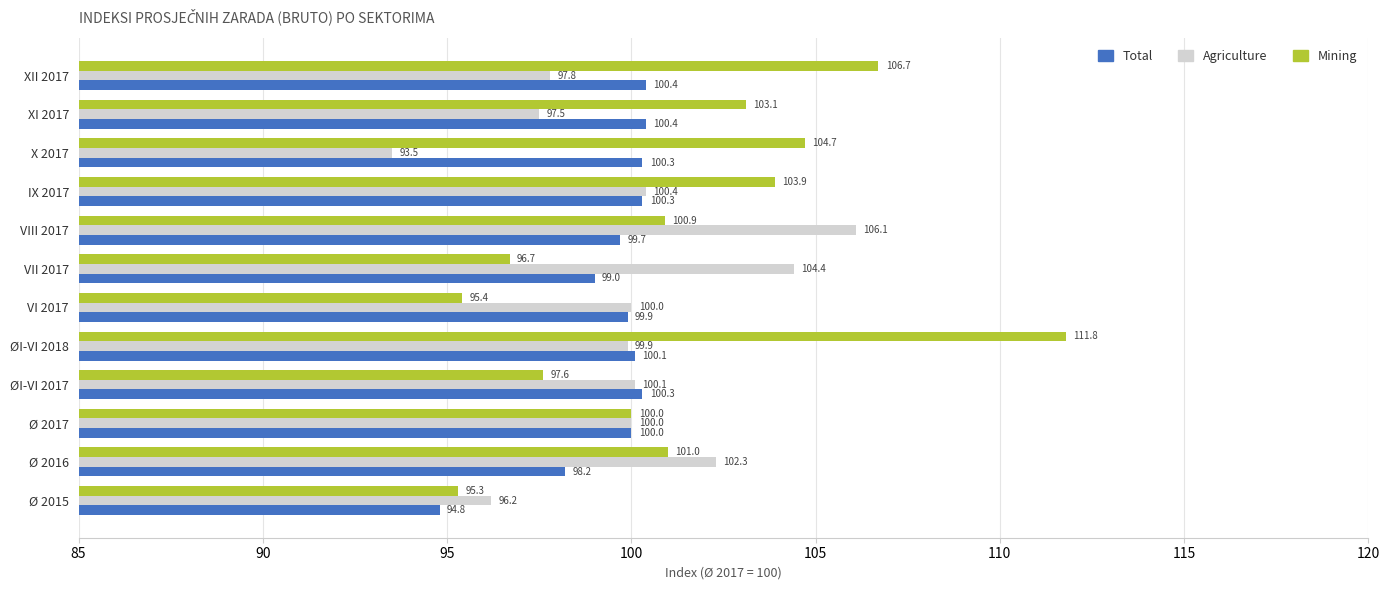

What is the maximum value for Mining?

111.8